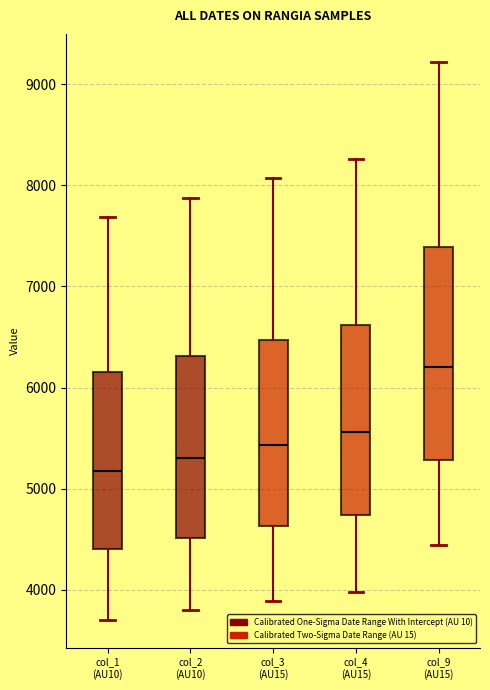

Comparing the boxes themselves (not the whiskers), which one is the tallest?

col_9 (AU15)